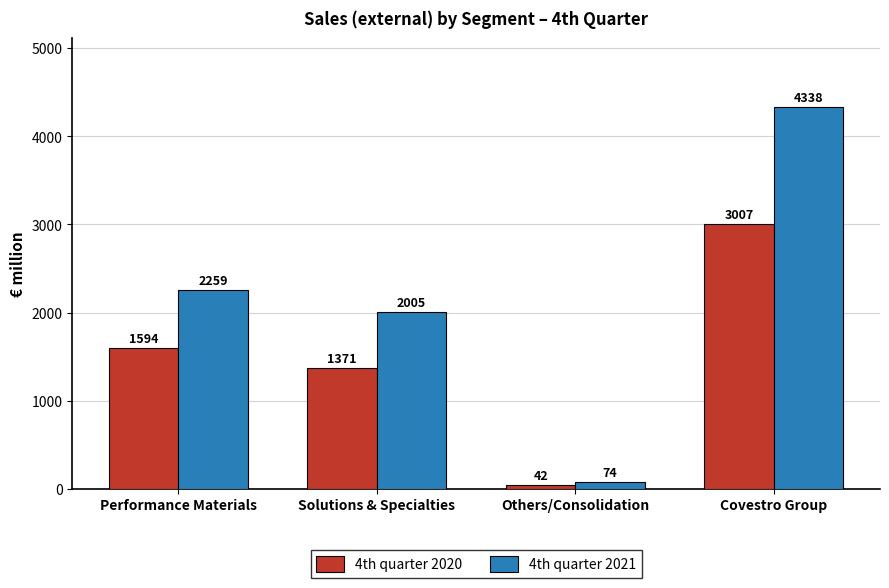

List the series in order of their peak value, lowest first.

4th quarter 2020, 4th quarter 2021